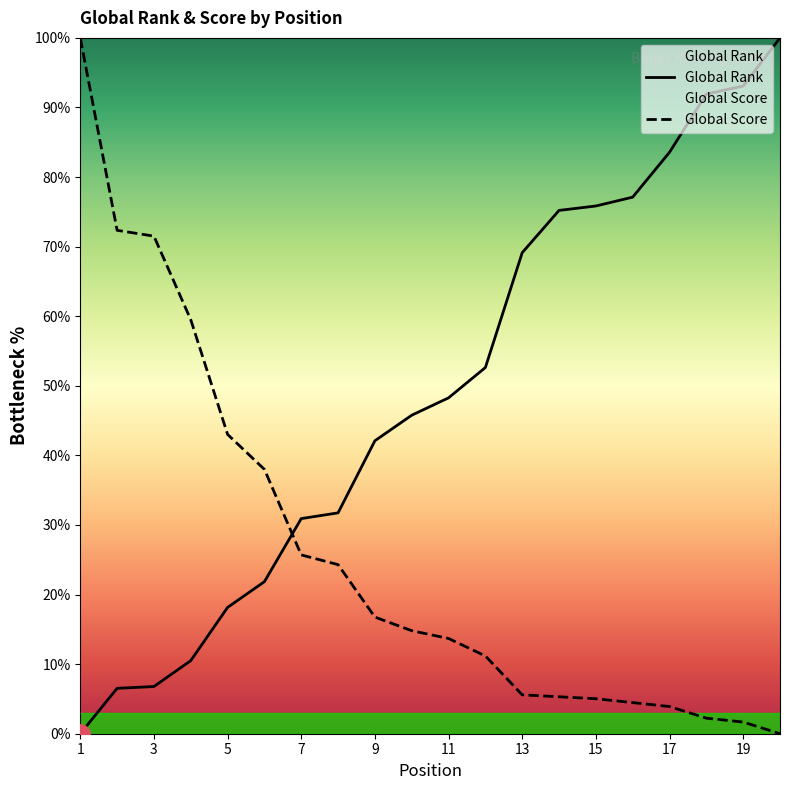

What is the total value across all series at 15?

80.9